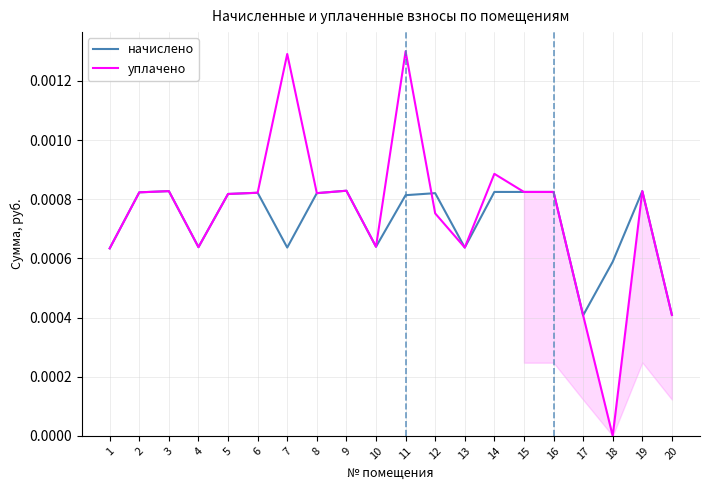

True or false: начислено has more than 0 points higher than both neighbors.

True